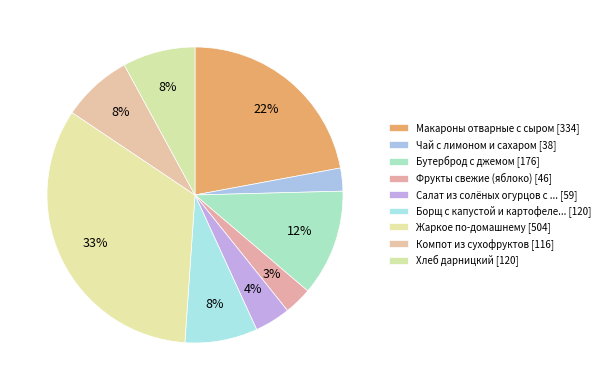

Rank the categories by value from highest to lowest.

Жаркое по-домашнему, Макароны отварные с сыром, Бутерброд с джемом, Борщ с капустой и картофелем со сметаной, Хлеб дарницкий, Компот из сухофруктов, Салат из солёных огурцов с луком, Фрукты свежие (яблоко), Чай с лимоном и сахаром